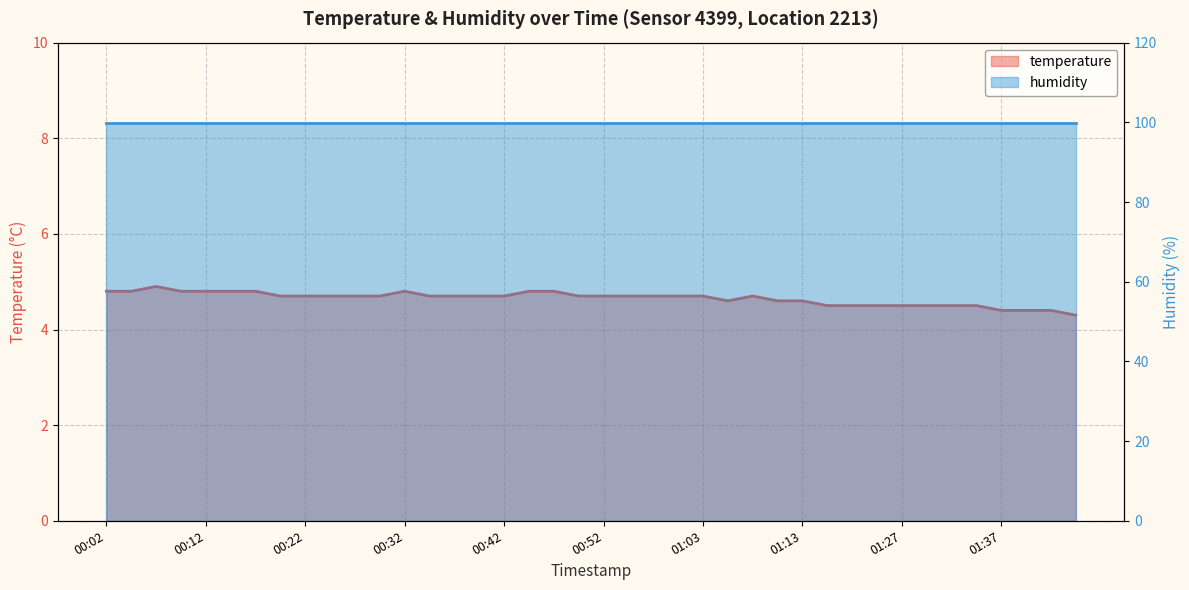

True or false: there are more than 1 points higher than both neighbors.

True